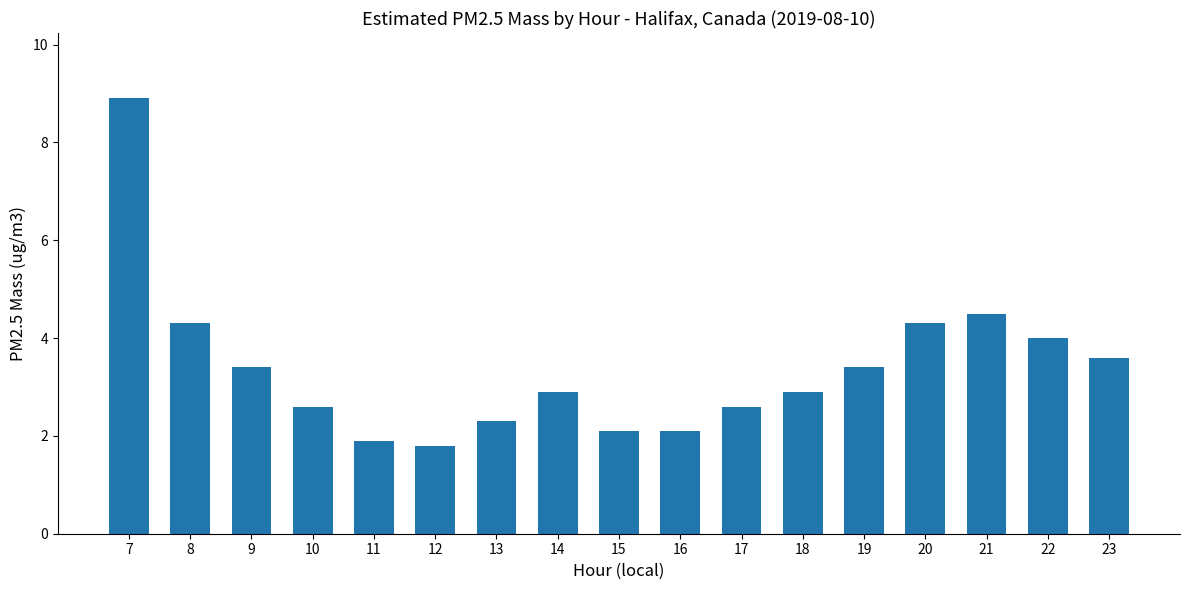

How many series are shown in this chart?

1